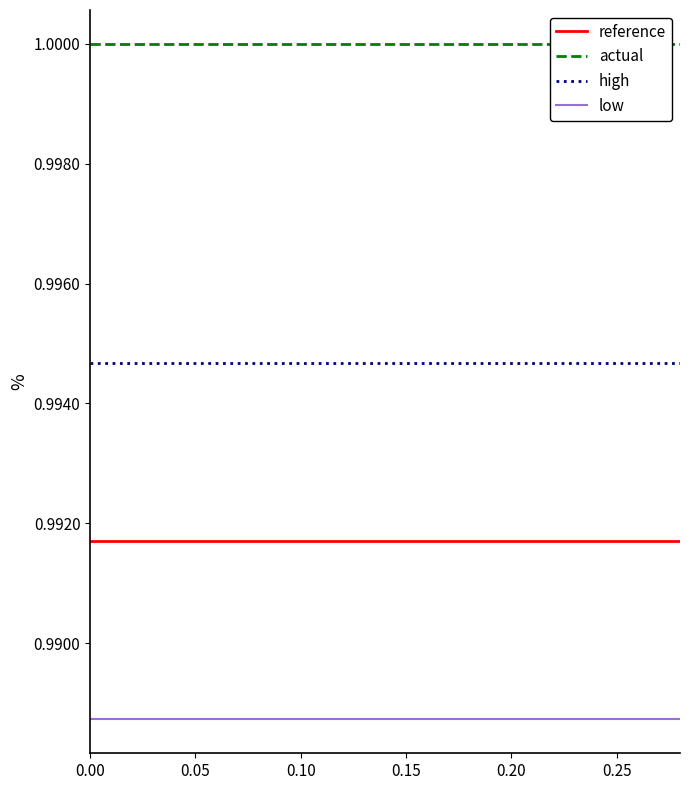

Count the number of categories in the chart.

15